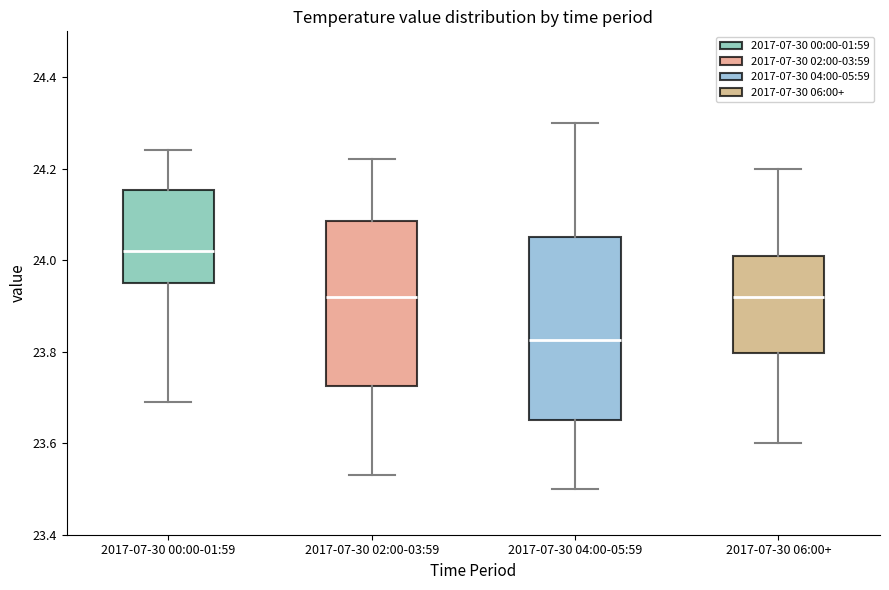

Reading left to right, read every box against the y-axis: the position of its median line, the range the box covers, and the ends of its whiskers. The values are not printed on the chart, so give them approximately, as read against the axis.

2017-07-30 00:00-01:59: median 24.02, box 23.96 to 24.16, whiskers 23.70 to 24.24
2017-07-30 02:00-03:59: median 23.92, box 23.72 to 24.08, whiskers 23.54 to 24.22
2017-07-30 04:00-05:59: median 23.82, box 23.66 to 24.06, whiskers 23.50 to 24.30
2017-07-30 06:00+: median 23.92, box 23.80 to 24.02, whiskers 23.60 to 24.20